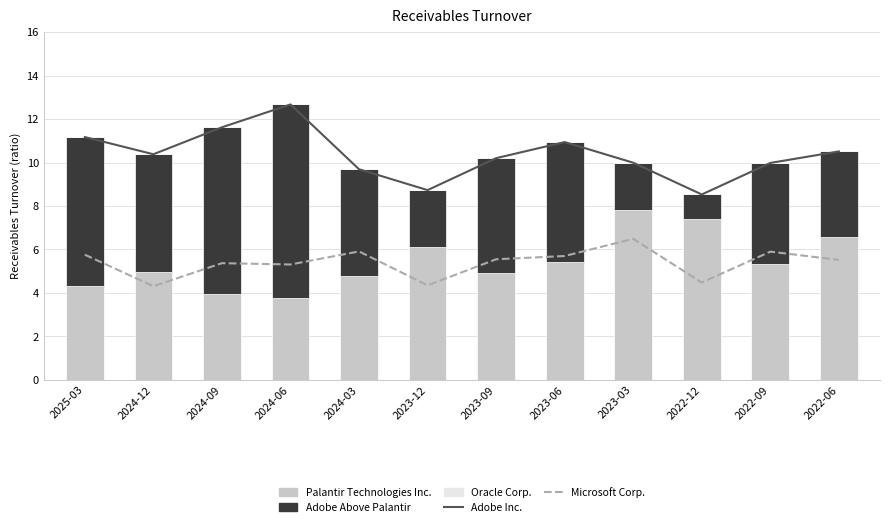

Reading right to left, what are all the values shown in this chart?

Adobe Inc.: 2022-06=10.5	2022-09=10.0	2022-12=8.5	2023-03=10.0	2023-06=10.9	2023-09=10.2	2023-12=8.7	2024-03=9.7	2024-06=12.7	2024-09=11.6	2024-12=10.4	2025-03=11.2
Microsoft Corp.: 2022-06=5.5	2022-09=5.9	2022-12=4.5	2023-03=6.5	2023-06=5.7	2023-09=5.5	2023-12=4.3	2024-03=5.9	2024-06=5.3	2024-09=5.4	2024-12=4.3	2025-03=5.8
Palantir Technologies Inc.: 2022-06=6.6	2022-09=5.3	2022-12=7.4	2023-03=7.8	2023-06=5.4	2023-09=4.9	2023-12=6.1	2024-03=4.8	2024-06=3.8	2024-09=4.0	2024-12=5.0	2025-03=4.3
Adobe Increment (above Palantir): 2022-06=4.0	2022-09=4.6	2022-12=1.1	2023-03=2.2	2023-06=5.5	2023-09=5.3	2023-12=2.6	2024-03=4.9	2024-06=8.9	2024-09=7.7	2024-12=5.4	2025-03=6.9
Oracle Corp. (above Adobe): 2022-06=0.0	2022-09=0.0	2022-12=0.0	2023-03=0.0	2023-06=0.0	2023-09=0.0	2023-12=0.0	2024-03=0.0	2024-06=0.0	2024-09=0.0	2024-12=0.0	2025-03=0.0